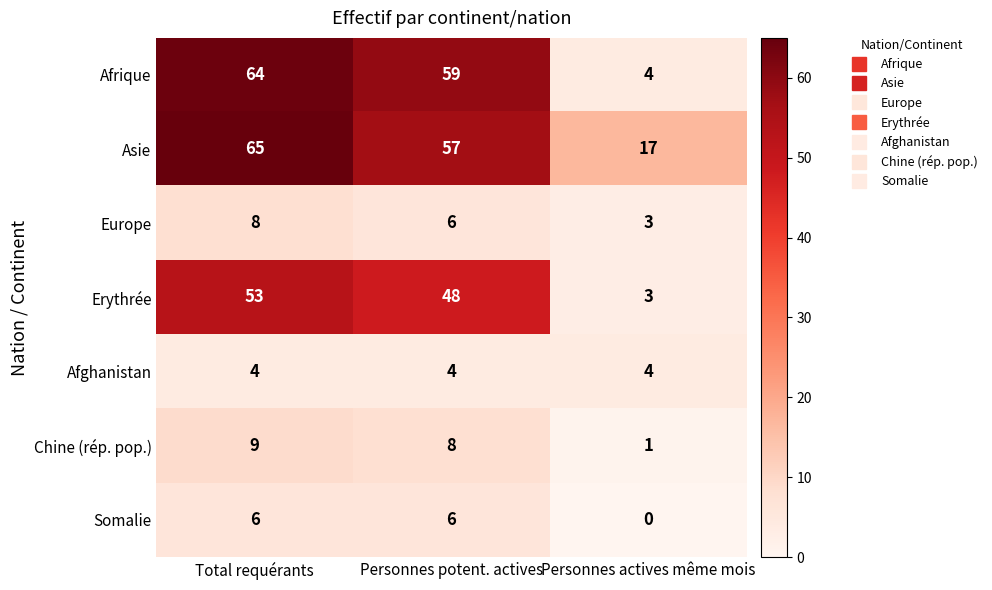

How many data points does each series have?

3